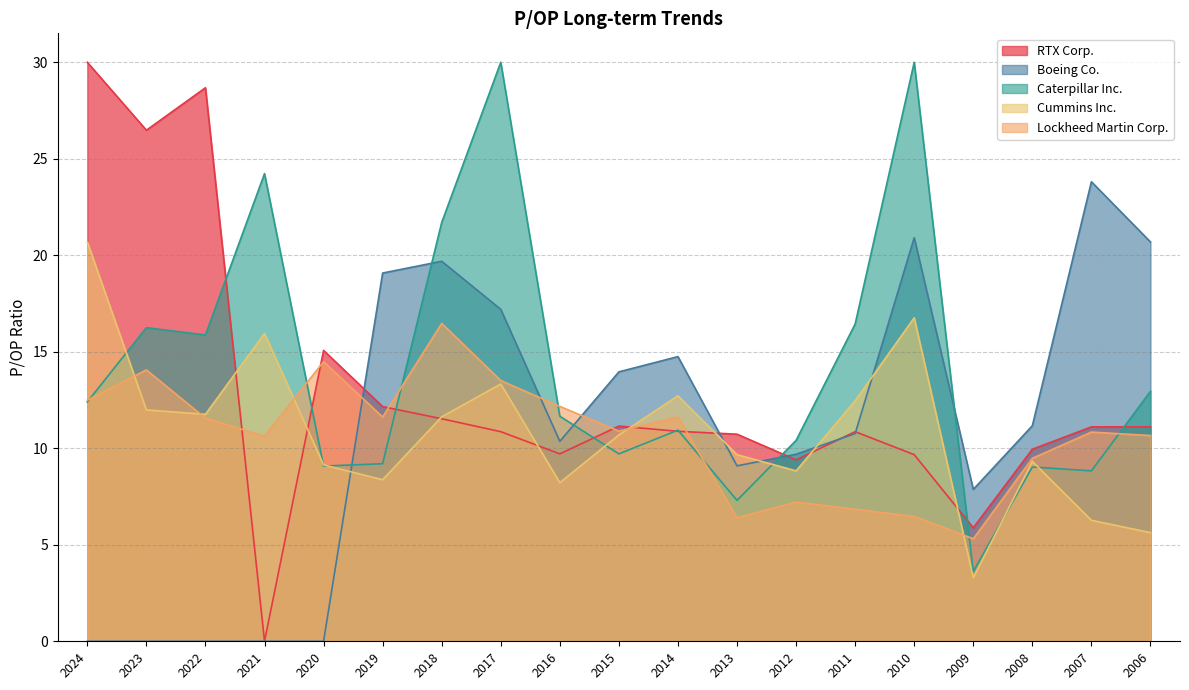

Which series ends up on top after the final intersection of Boeing Co. and Lockheed Martin Corp.?

Boeing Co.